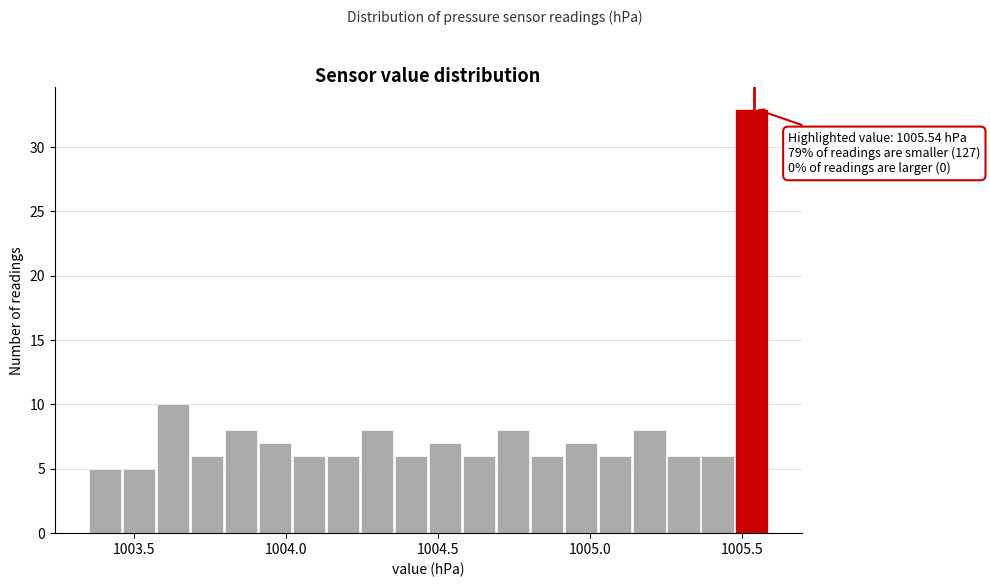

Around what value on the x-axis is the tallest bar? Give the approximate position of its centre, as read against the axis.

1005.55